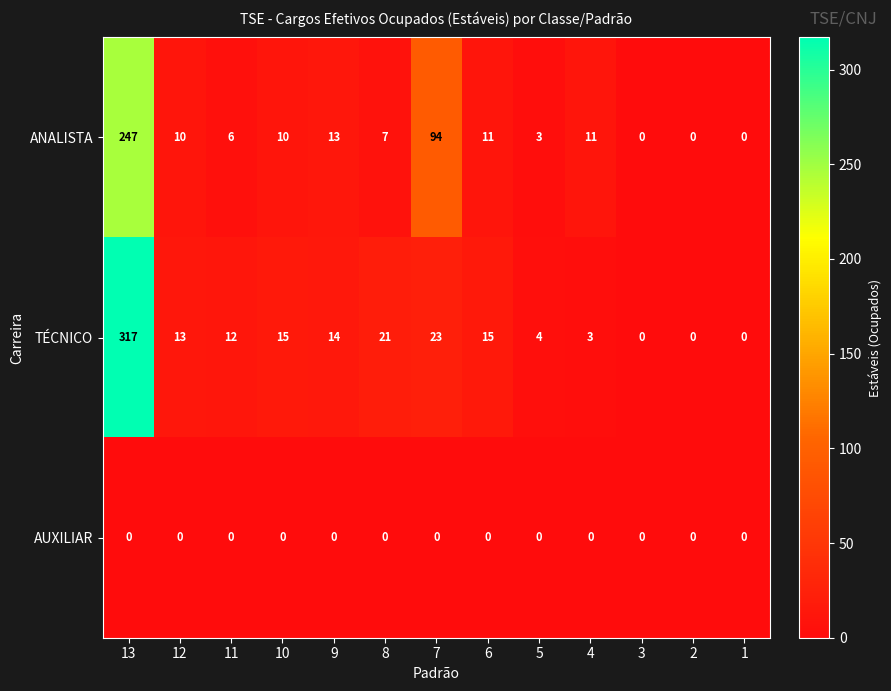

Is it true that ANALISTA equals 6 at 6?

False